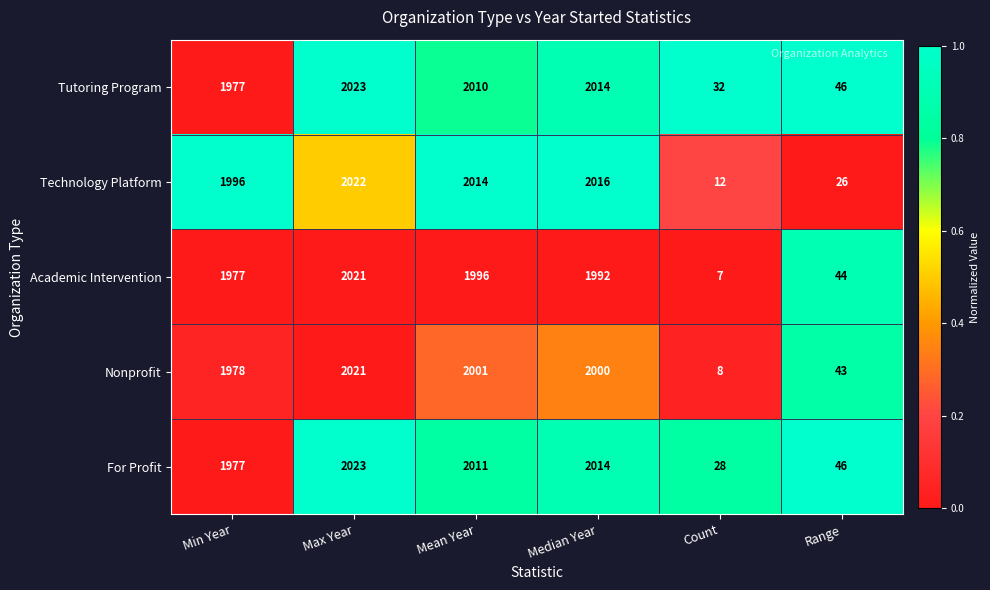

The For Profit series shows 522 at Max Year. True or false?

False